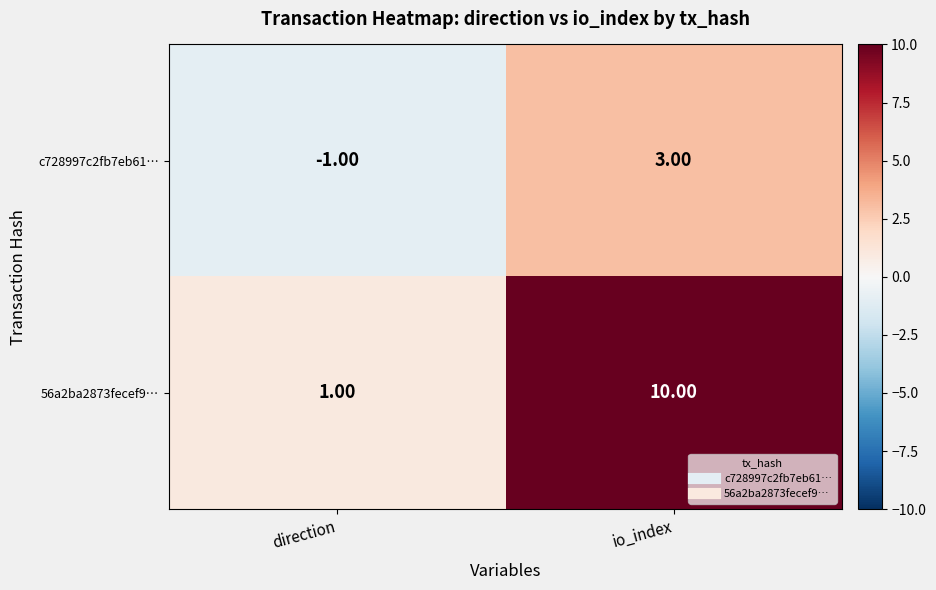

At how many categories does at least one series exceed 3?

1